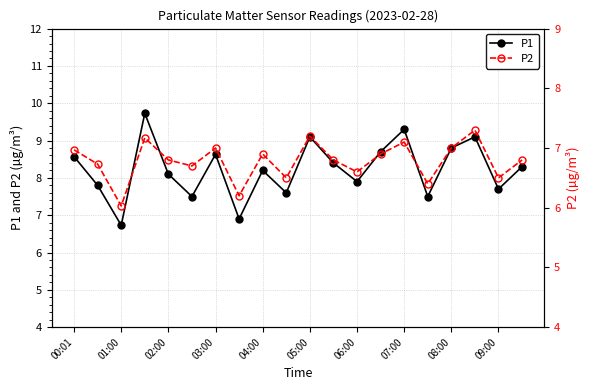

How many lines are shown in the chart?

2